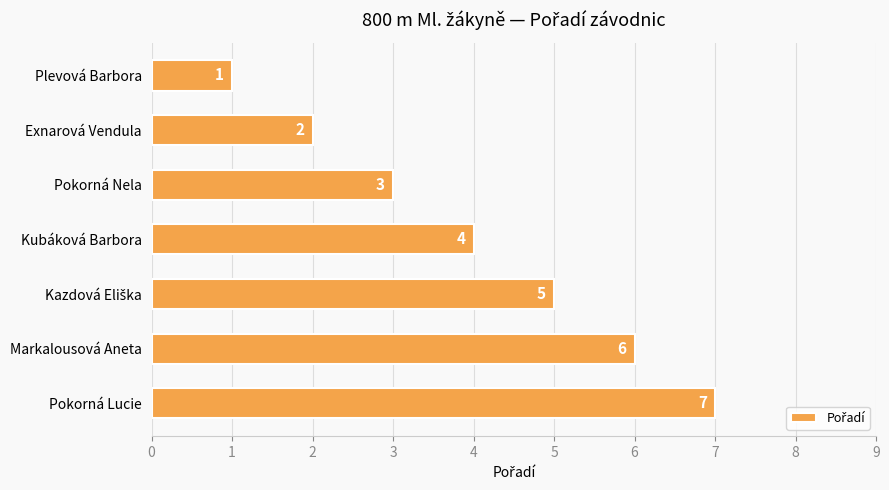

Count the number of data series in this chart.

1